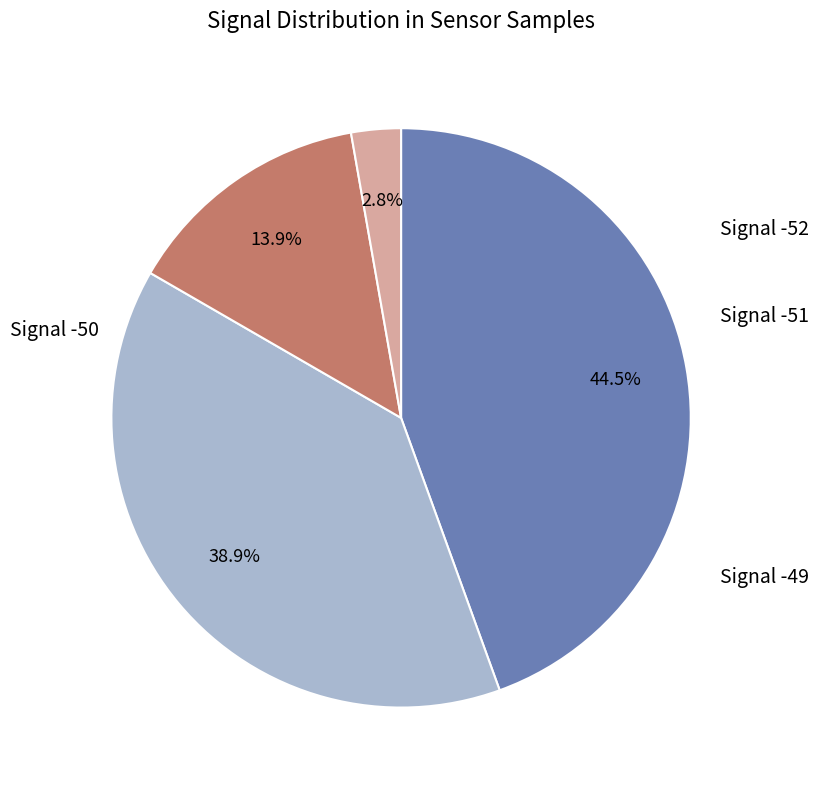

Is there any slice that represents more than half of the pie?

No